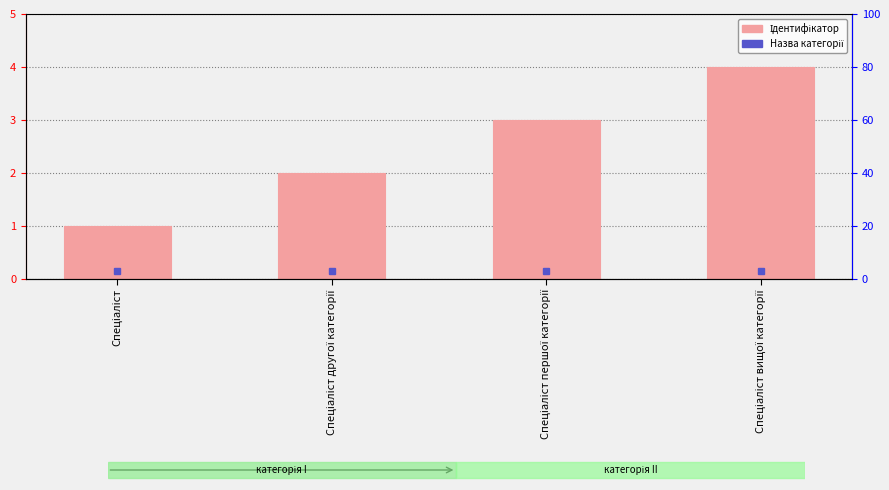

How many values are below 3?

2